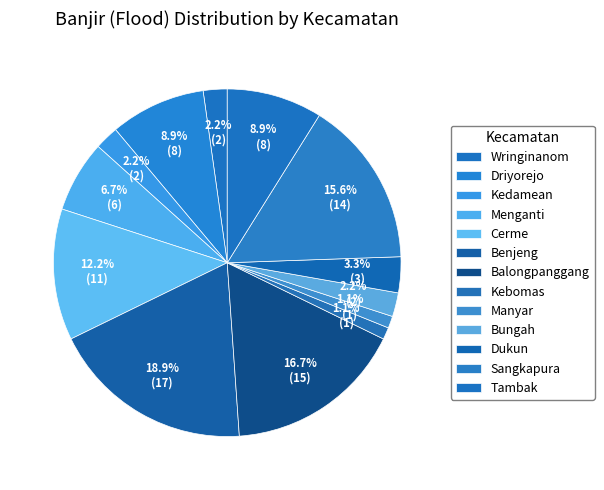

Does any single category account for the majority?

No